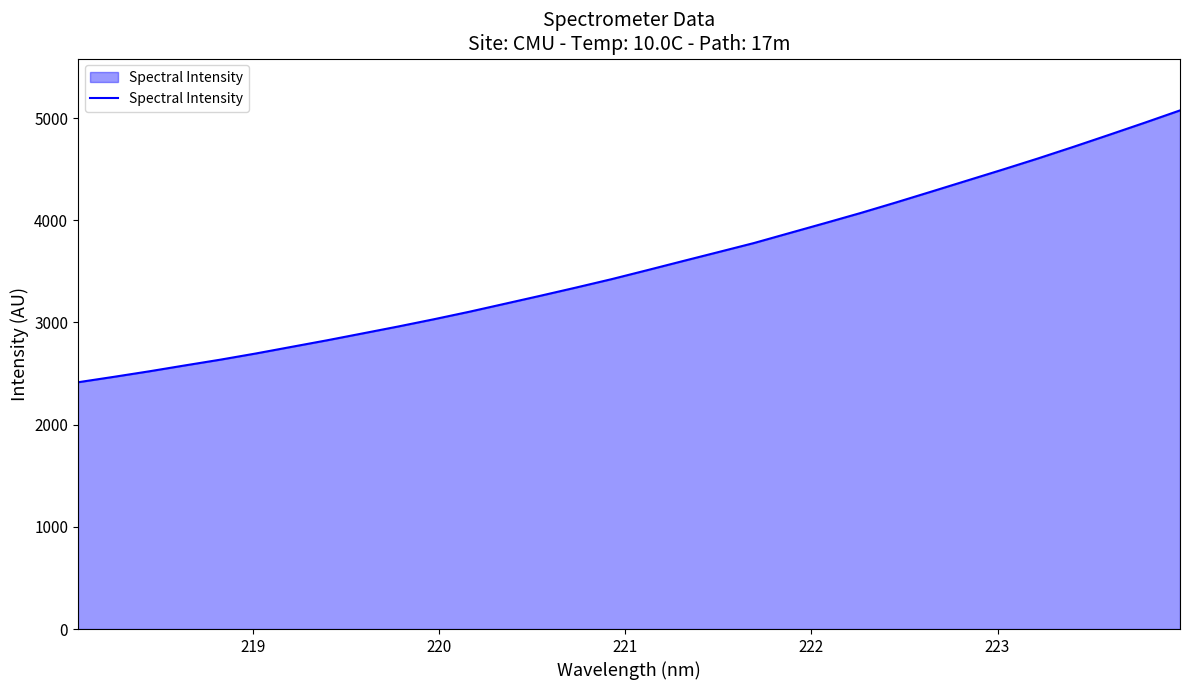

What is the difference between the maximum and minimum values?

2660.6